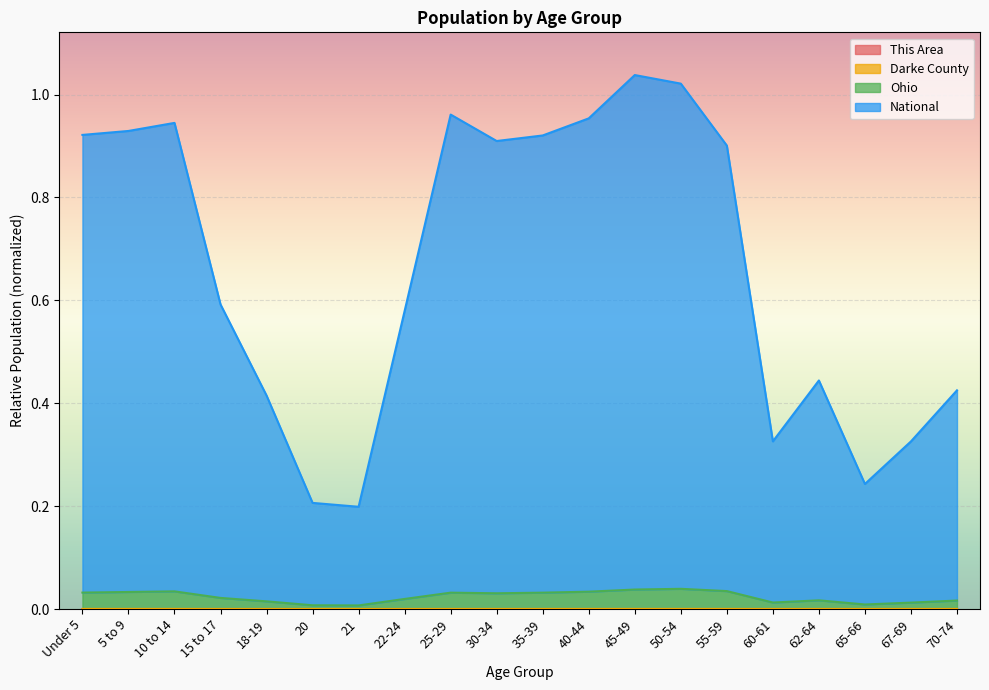

Which category has the lowest value across all series?

20